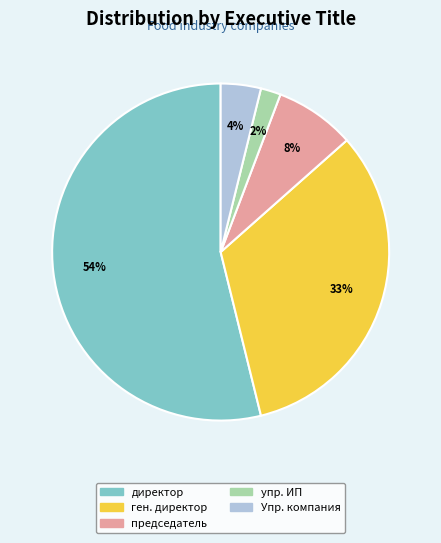

Is there any slice that represents more than half of the pie?

Yes